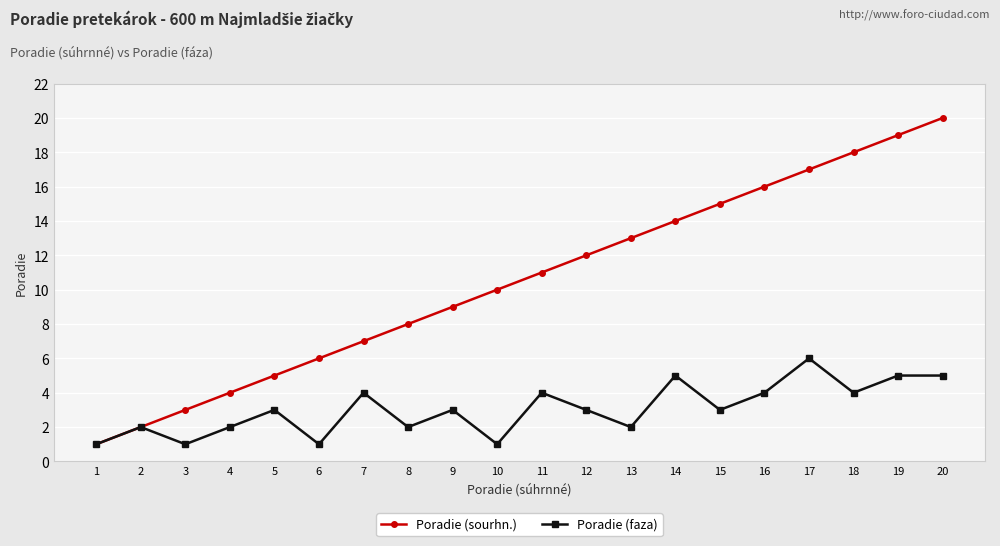

True or false: Poradie (sourhn.) has more than 0 points higher than both neighbors.

False